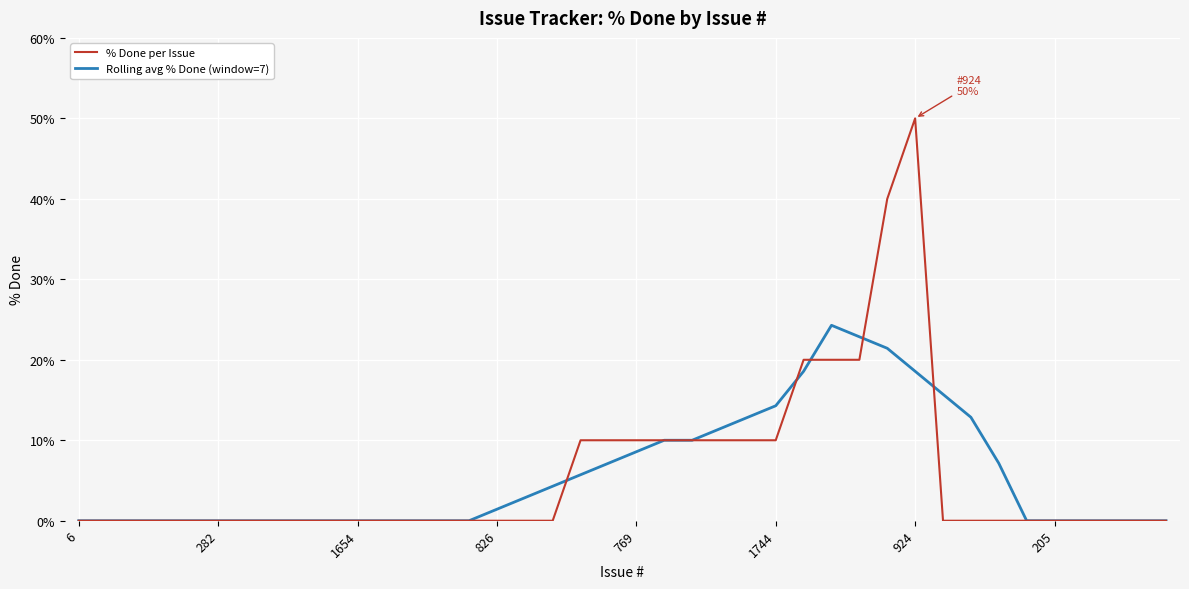

Reading left to right, transcribe all the data shown in this chart.

% Done per Issue: 0.0	0.0	0.0	0.0	0.0	0.0	0.0	0.0	0.0	0.0	0.0	0.0	0.0	0.0	0.0	0.0	0.0	0.0	10.0	10.0	10.0	10.0	10.0	10.0	10.0	10.0	20.0	20.0	20.0	40.0	50.0	0.0	0.0	0.0	0.0	0.0	0.0	0.0	0.0	0.0
Rolling avg % Done (window=7): 0.0	0.0	0.0	0.0	0.0	0.0	0.0	0.0	0.0	0.0	0.0	0.0	0.0	0.0	0.0	1.4	2.9	4.3	5.7	7.1	8.6	10.0	10.0	11.4	12.9	14.3	18.6	24.3	22.9	21.4	18.6	15.7	12.9	7.1	0.0	0.0	0.0	0.0	0.0	0.0